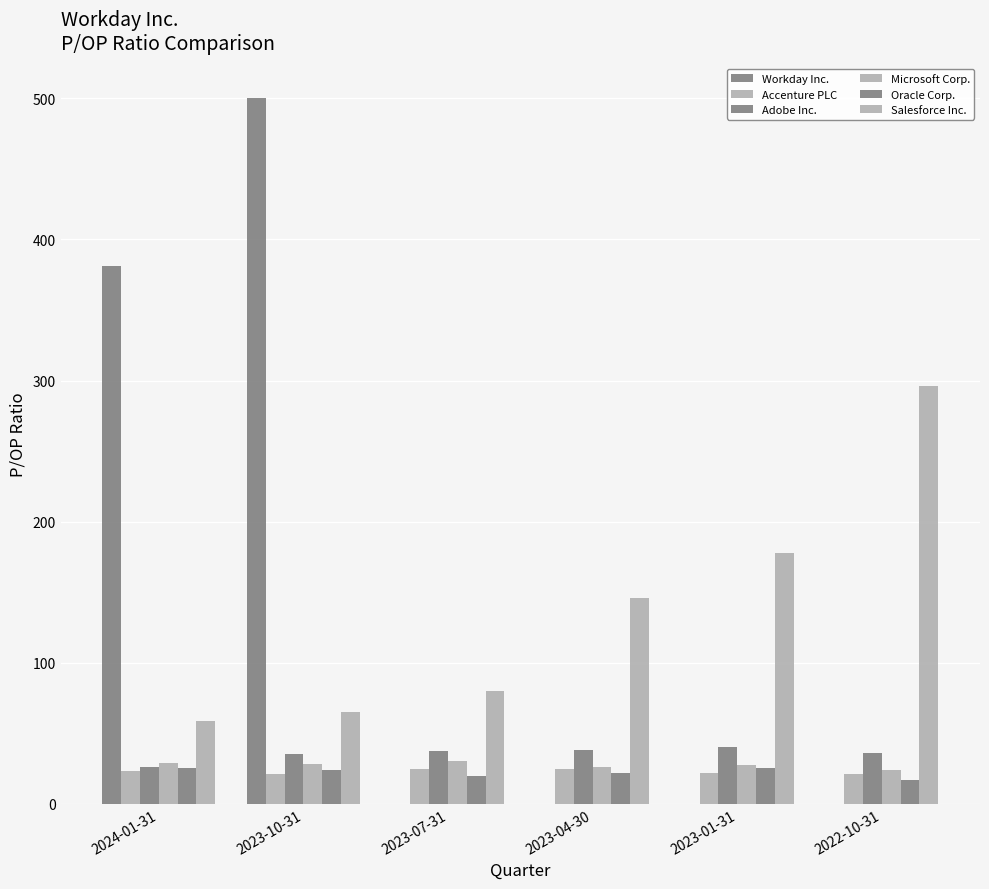

List the labels in order of Oracle Corp. value, smallest first.

2022-10-31, 2023-07-31, 2023-04-30, 2023-10-31, 2023-01-31, 2024-01-31